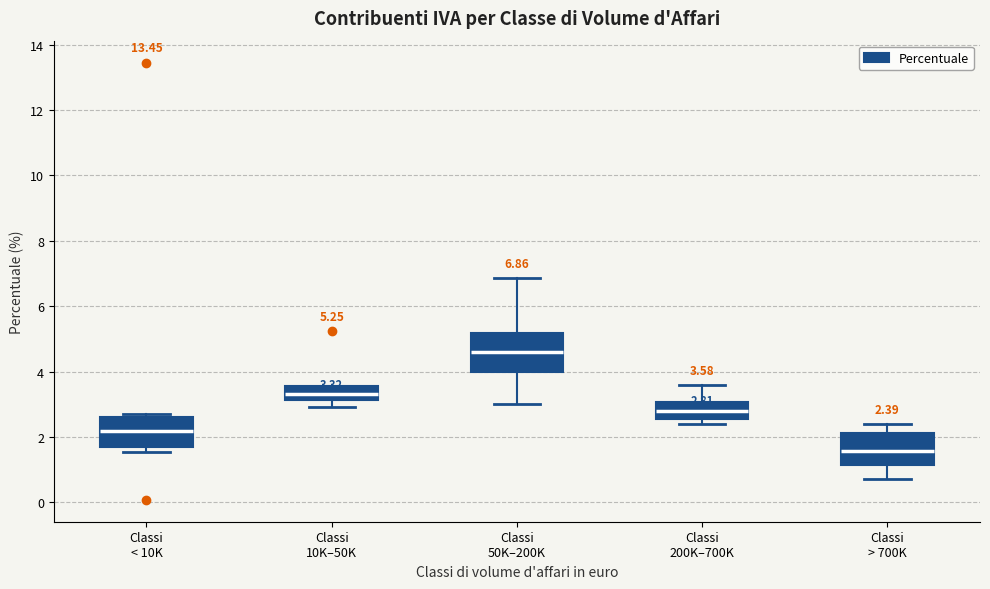

Which box has the highest median line?

Classi 50K–200K